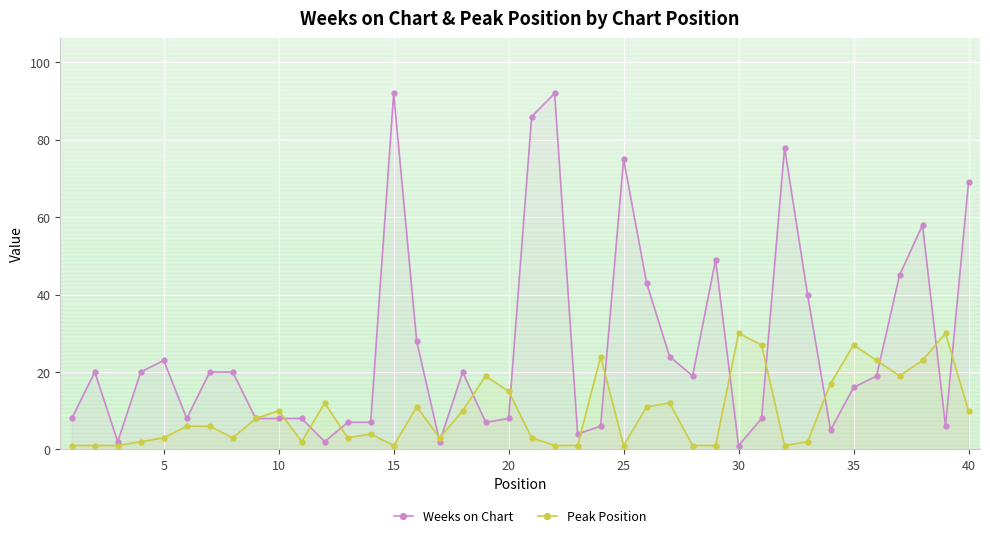

Which series has the largest total across all categories?

Weeks on Chart